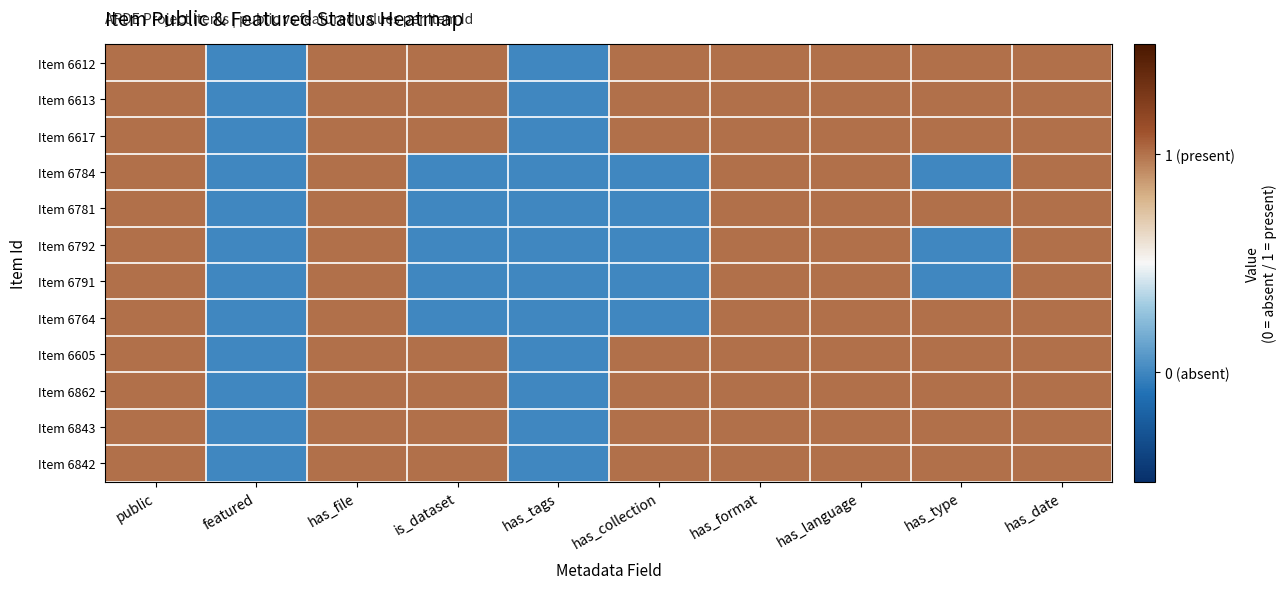

Which series has the largest total across all categories?

Item 6612